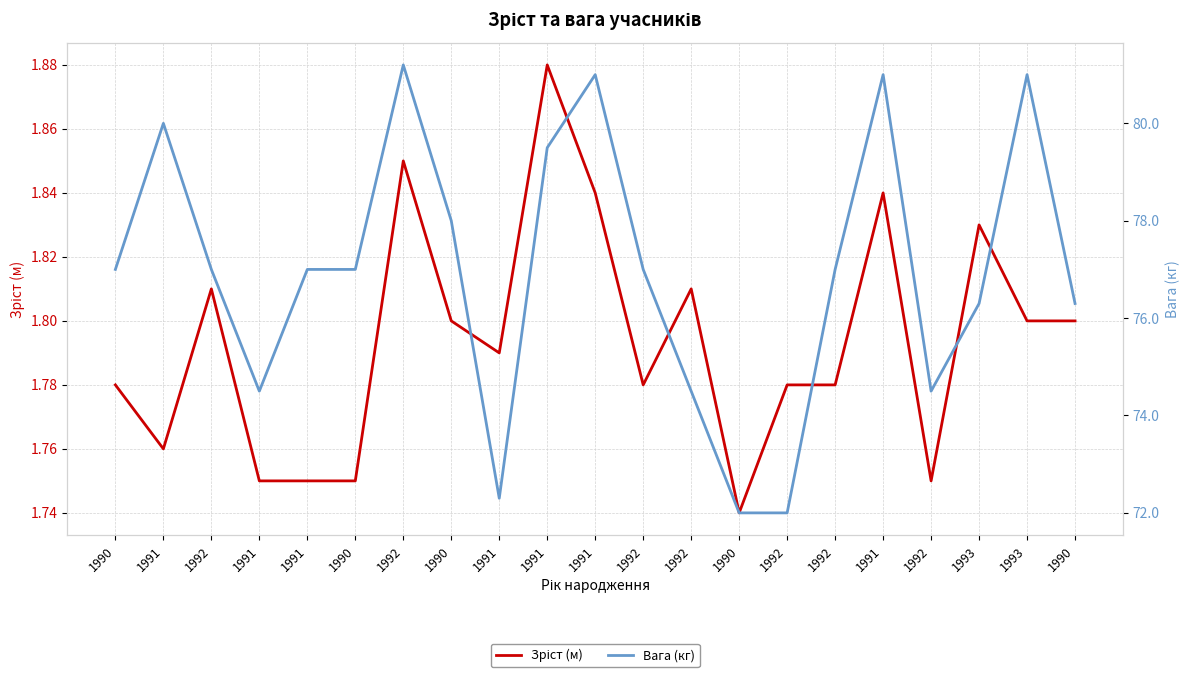

The value of Вага (кг) at 1990 is 29.8. True or false?

False